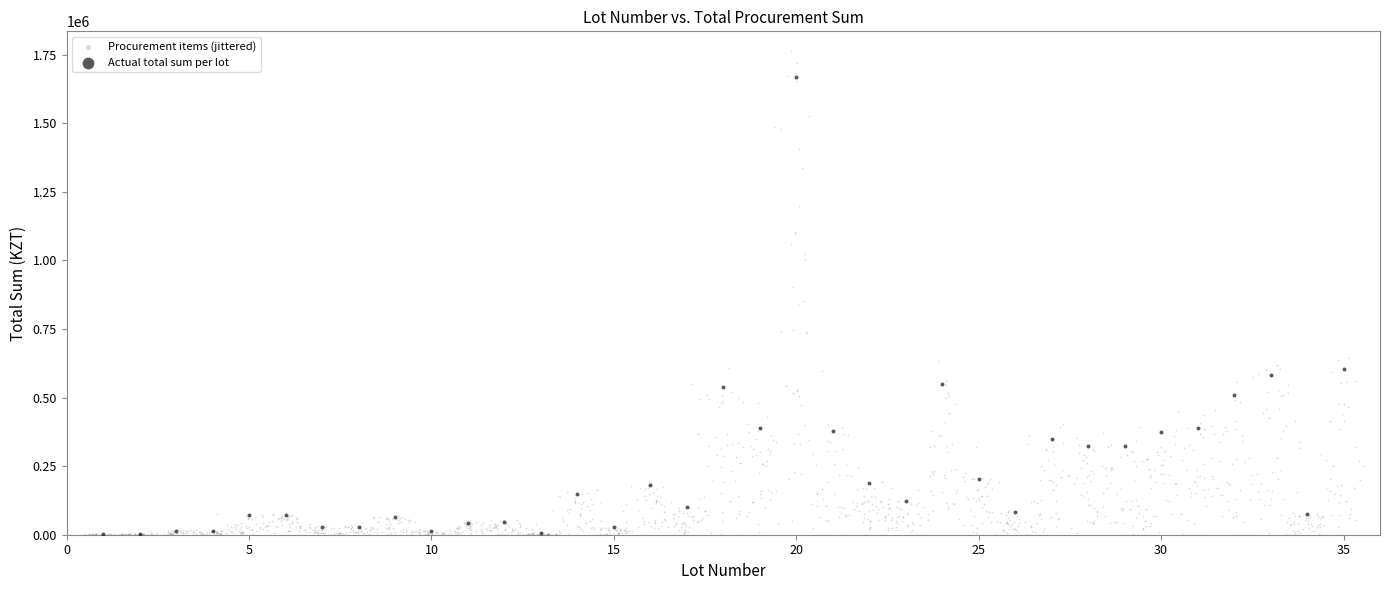

Which series contains the highest Y value?

Procurement items (jittered)